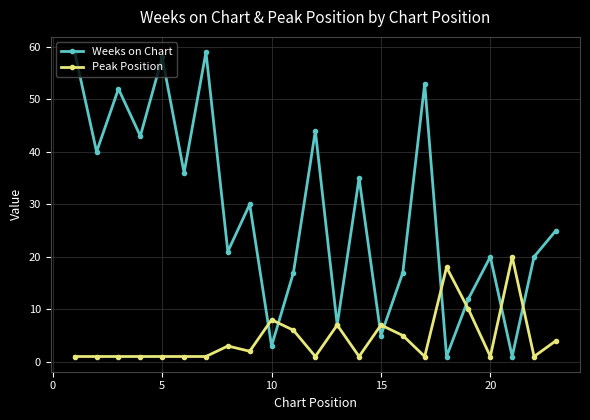

Rank the series by their average value, from lowest to highest.

Peak Position, Weeks on Chart